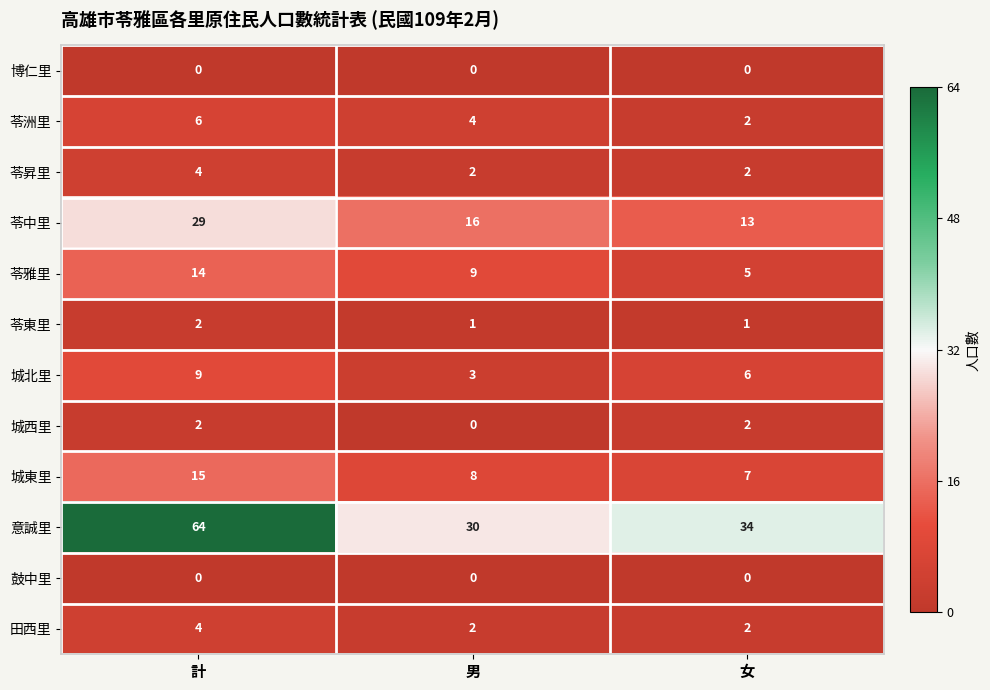

At which category is the sum across all series the highest?

計